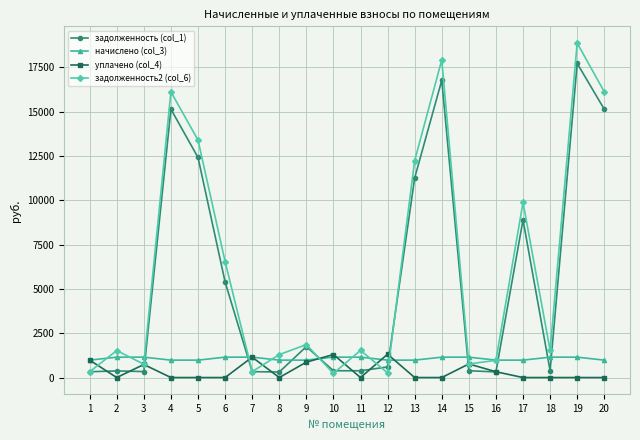

What is the difference between the highest and lowest values at 3?

812.5